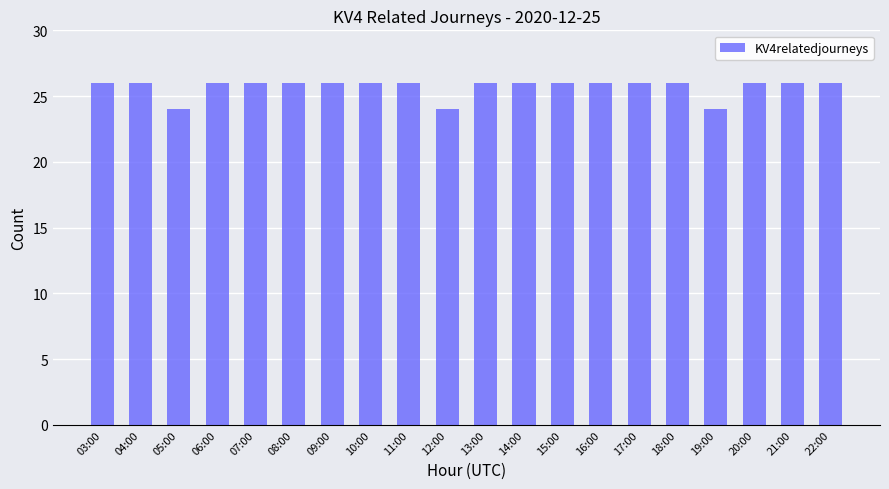

Reading left to right, list all the values displayed in this chart.

26	26	24	26	26	26	26	26	26	24	26	26	26	26	26	26	24	26	26	26